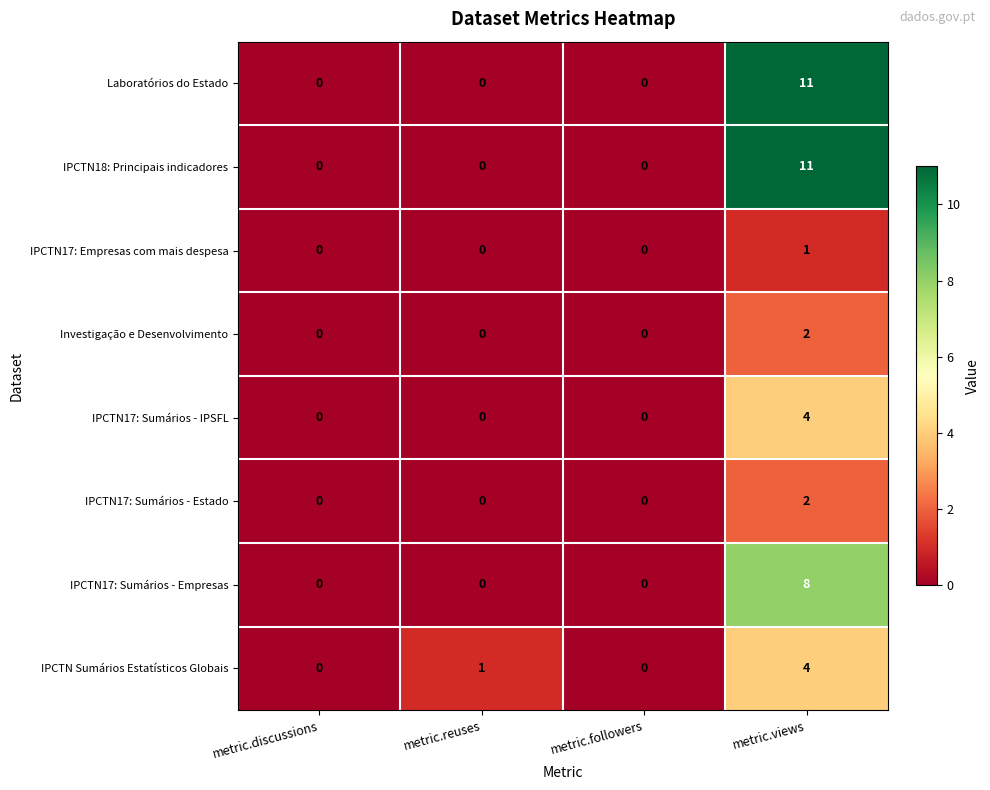

The value of IPCTN18: Principais indicadores at metric.views is 17. True or false?

False